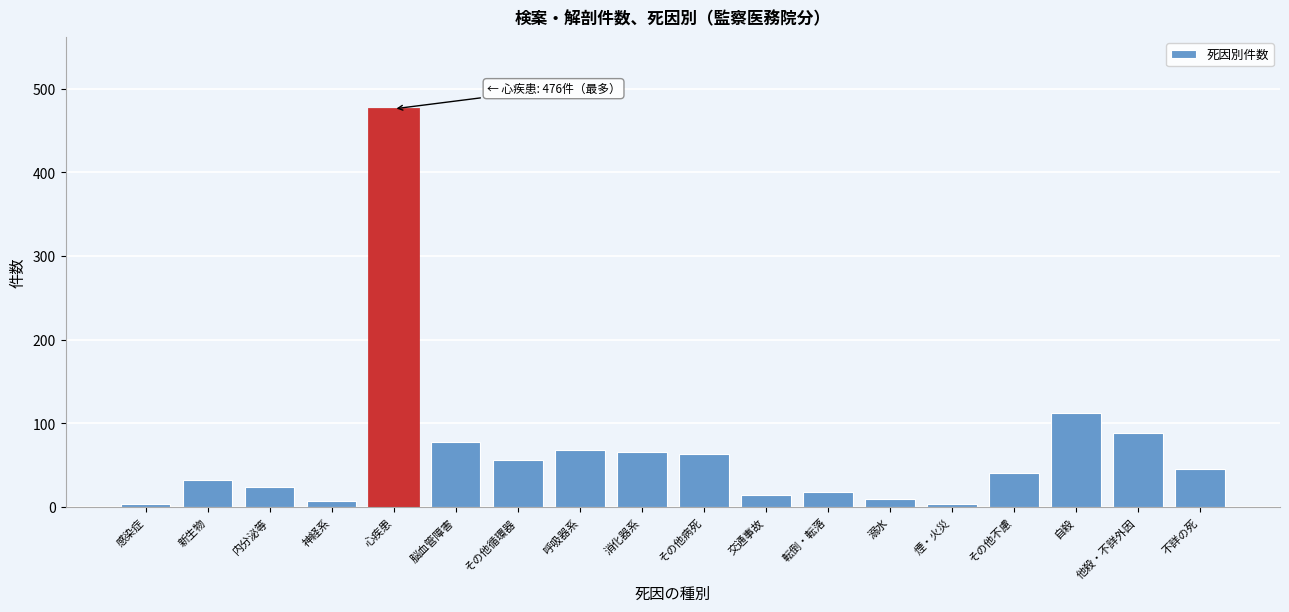

The chart shows a value of 476 at 心疾患. True or false?

True